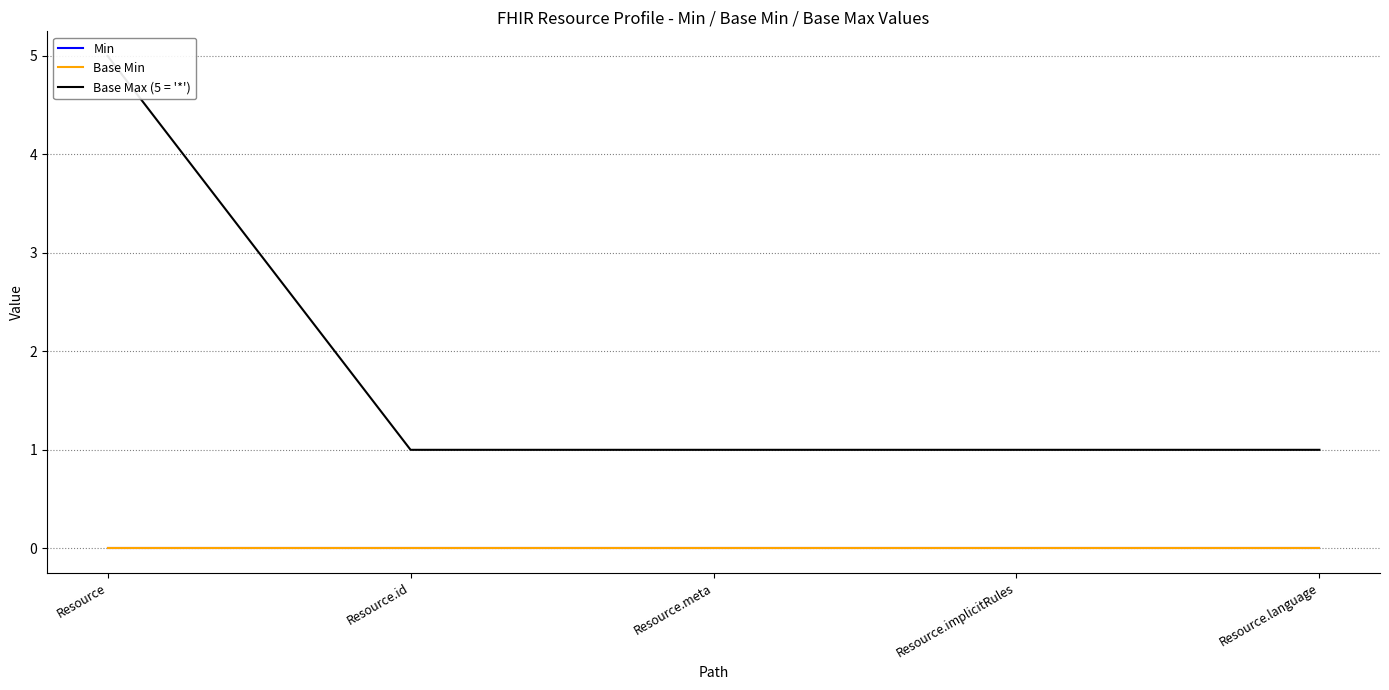

What is the label of the 3rd point from the right?

Resource.meta